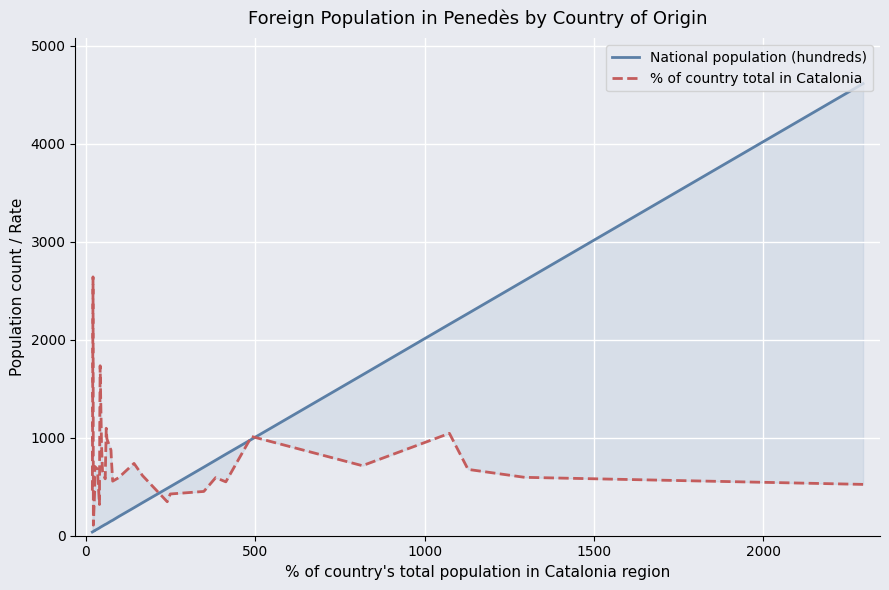

Rank the series by their average value, from highest to lowest.

% of country total in Catalonia, National population (hundreds)